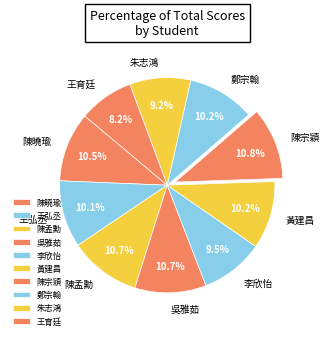

To the nearest percent, what is the difference between the largest and smallest slice percentages?

3%